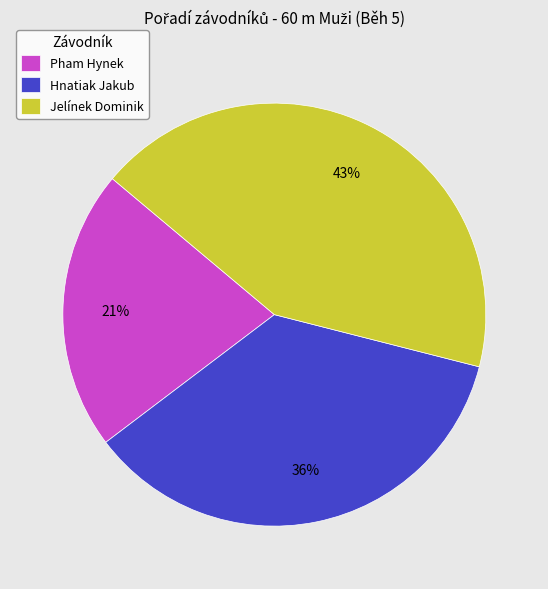

Rank the categories by value from highest to lowest.

Jelínek Dominik, Hnatiak Jakub, Pham Hynek